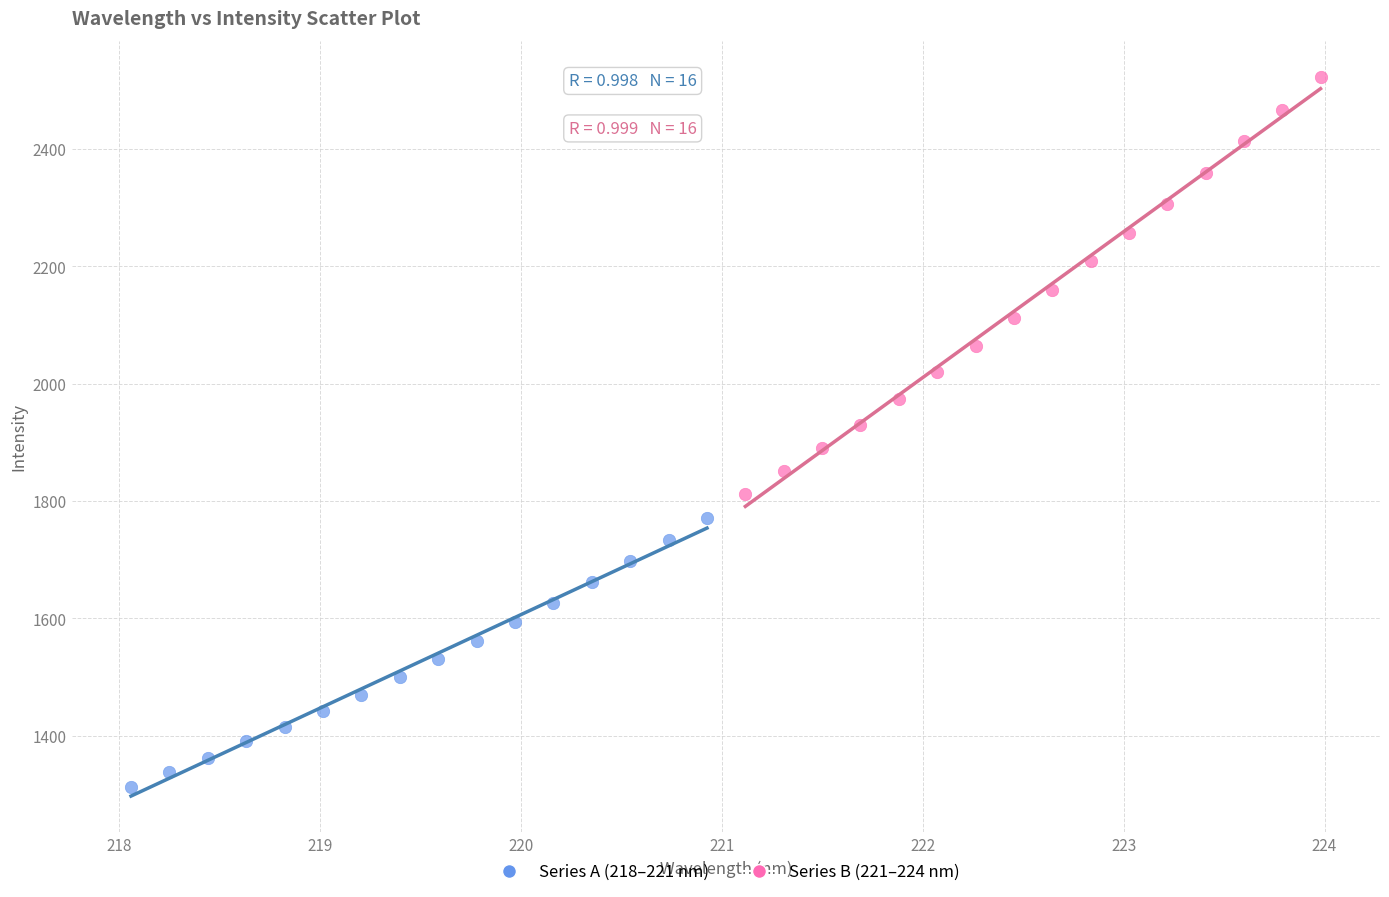

Which series contains the lowest Y value?

Series A (218–221 nm)